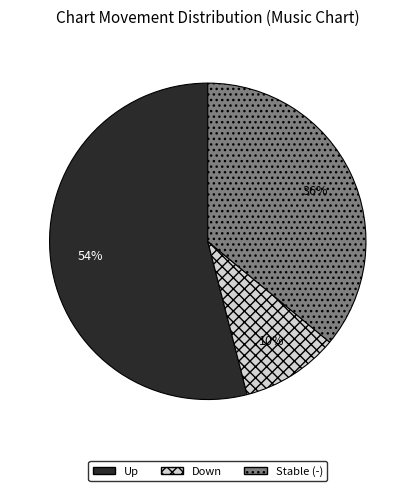

Is Stable (-) the majority of the pie?

No